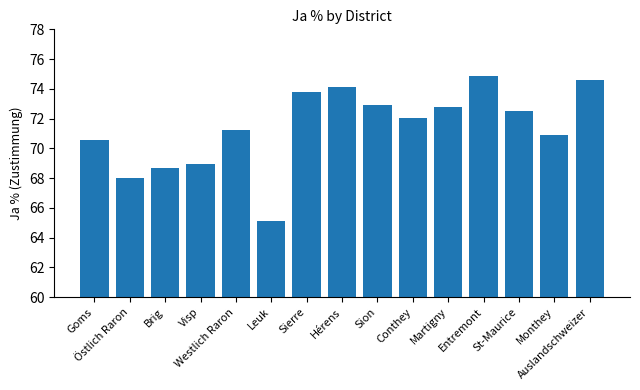

What position from the right is Visp?

12